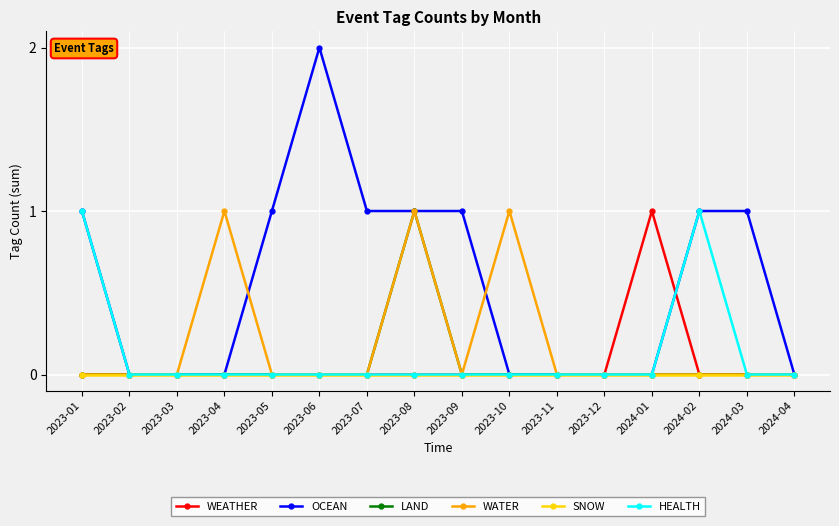

Is it true that HEALTH equals 0 at 2023-07?

True